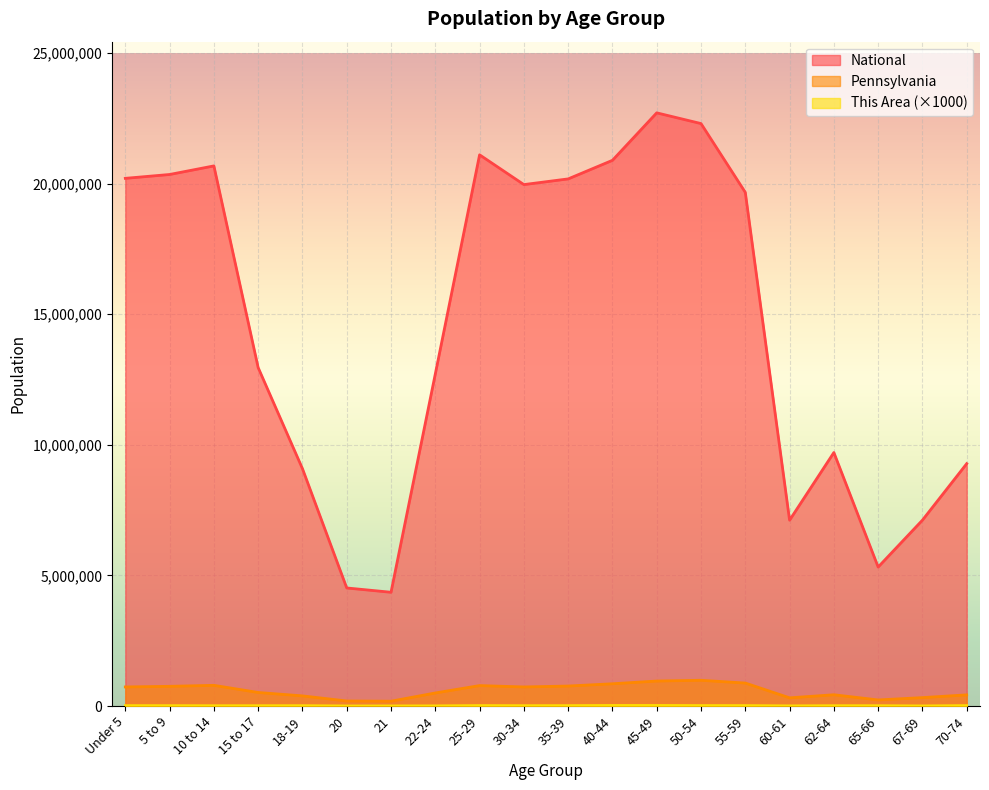

How many interior local valleys does the National series have?

4